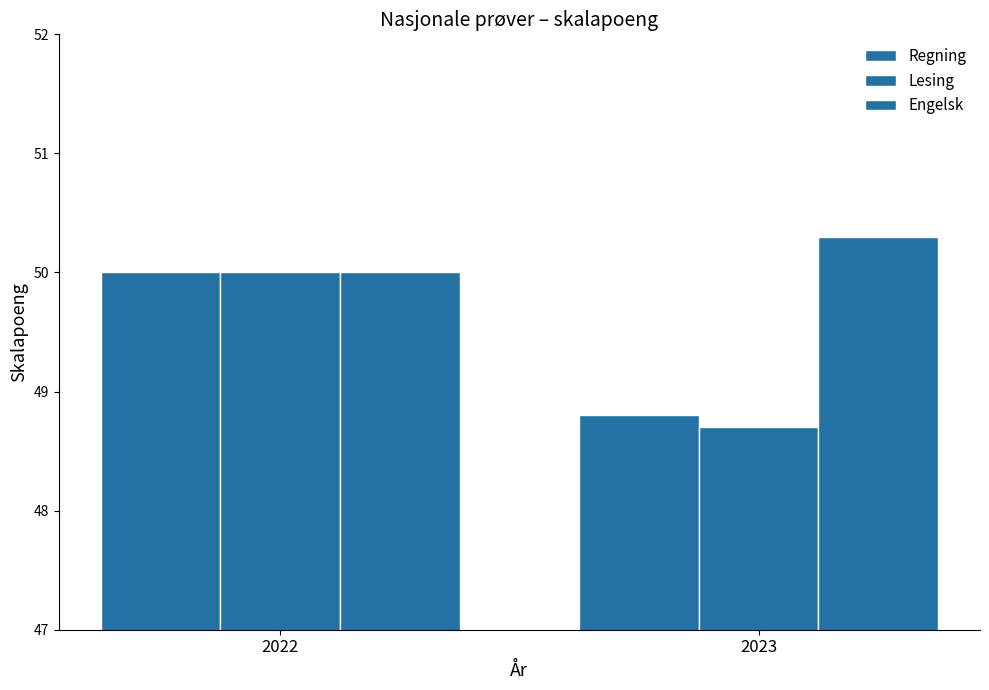

Are the bars horizontal?

No